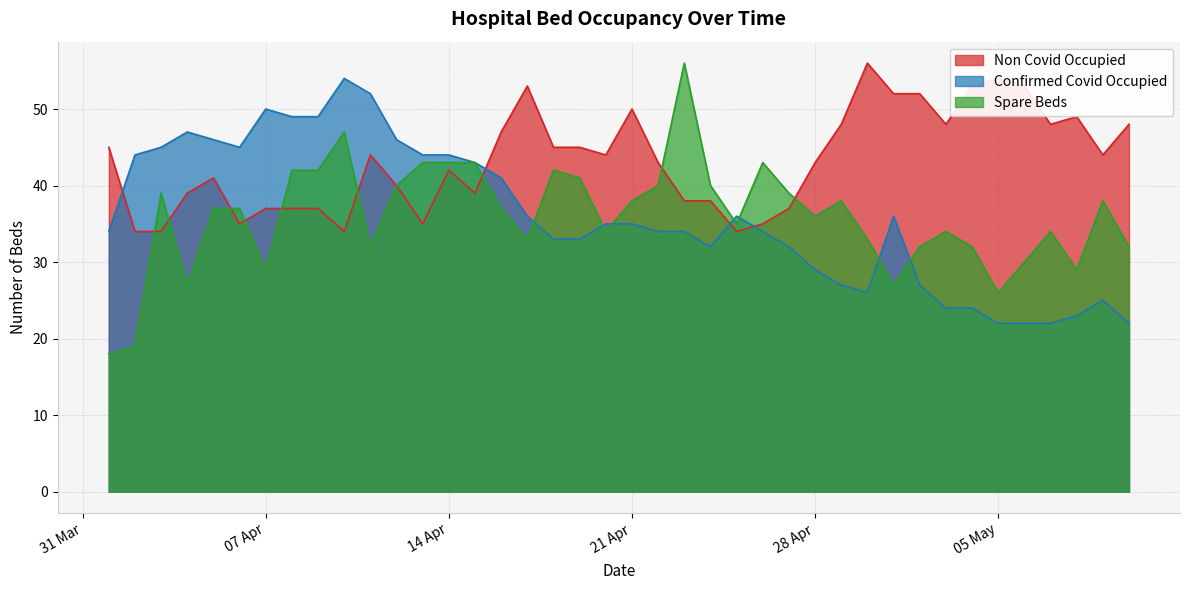

How many lines are shown in the chart?

3